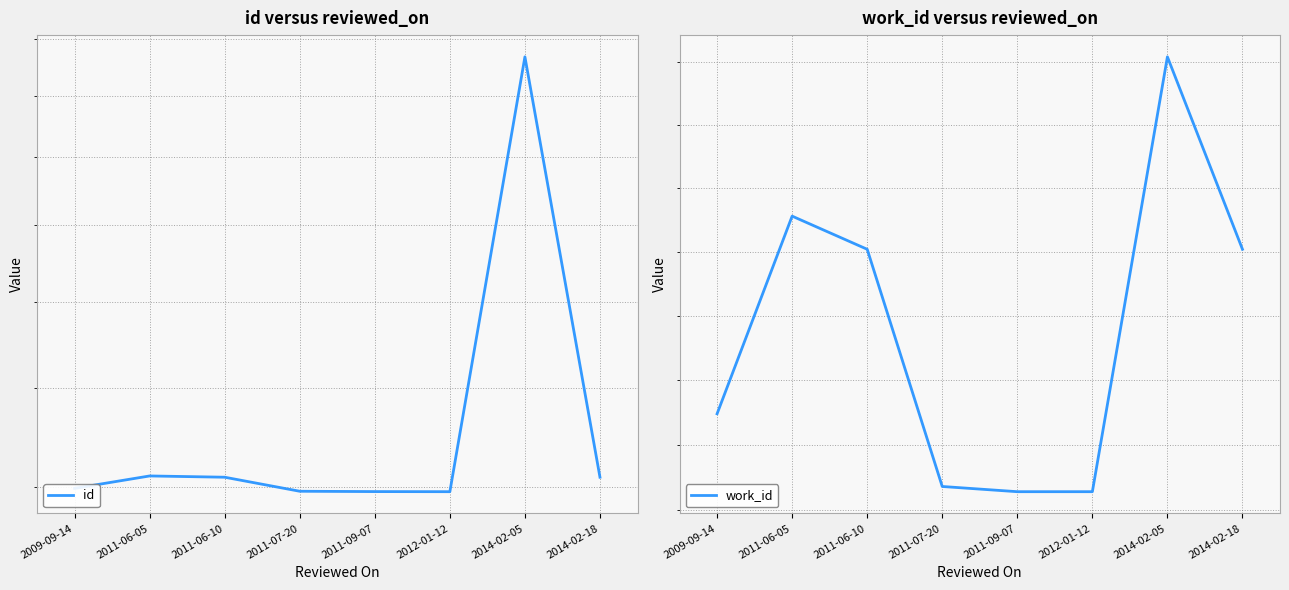

What position from the right is 2014-02-18?

1